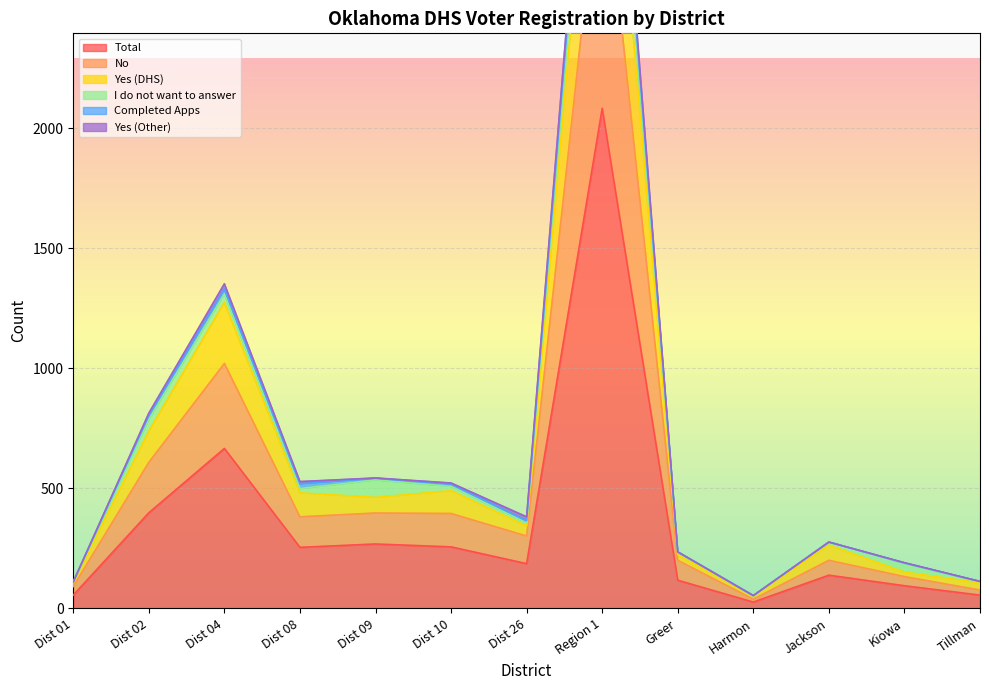

Is the value of Total at Harmon greater than the value of Yes (DHS) at Jackson?

No